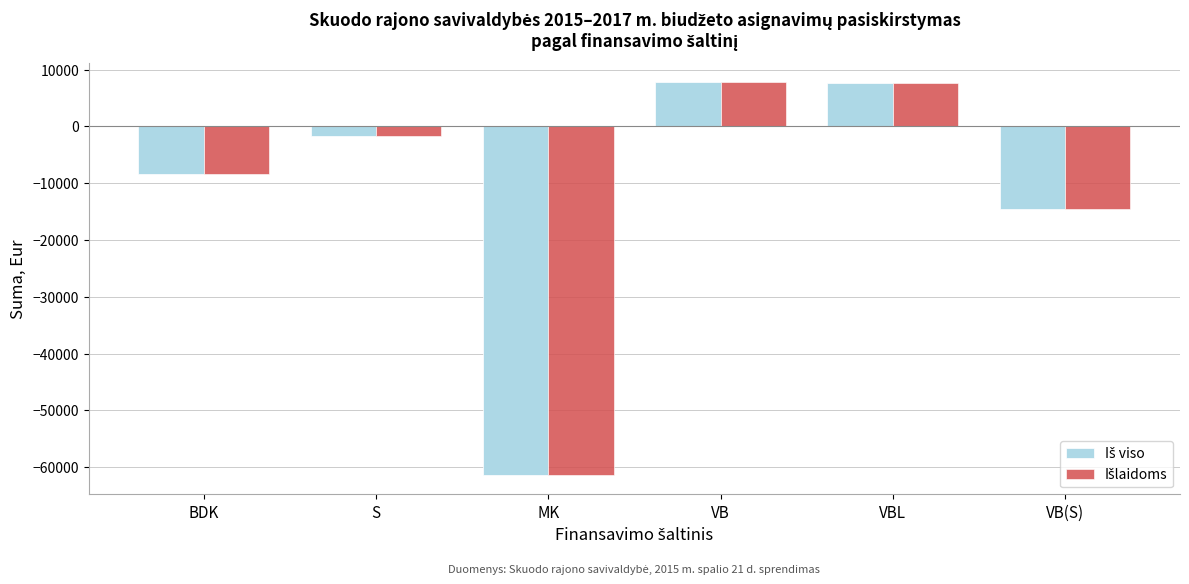

What is the maximum value shown in the chart?

7758